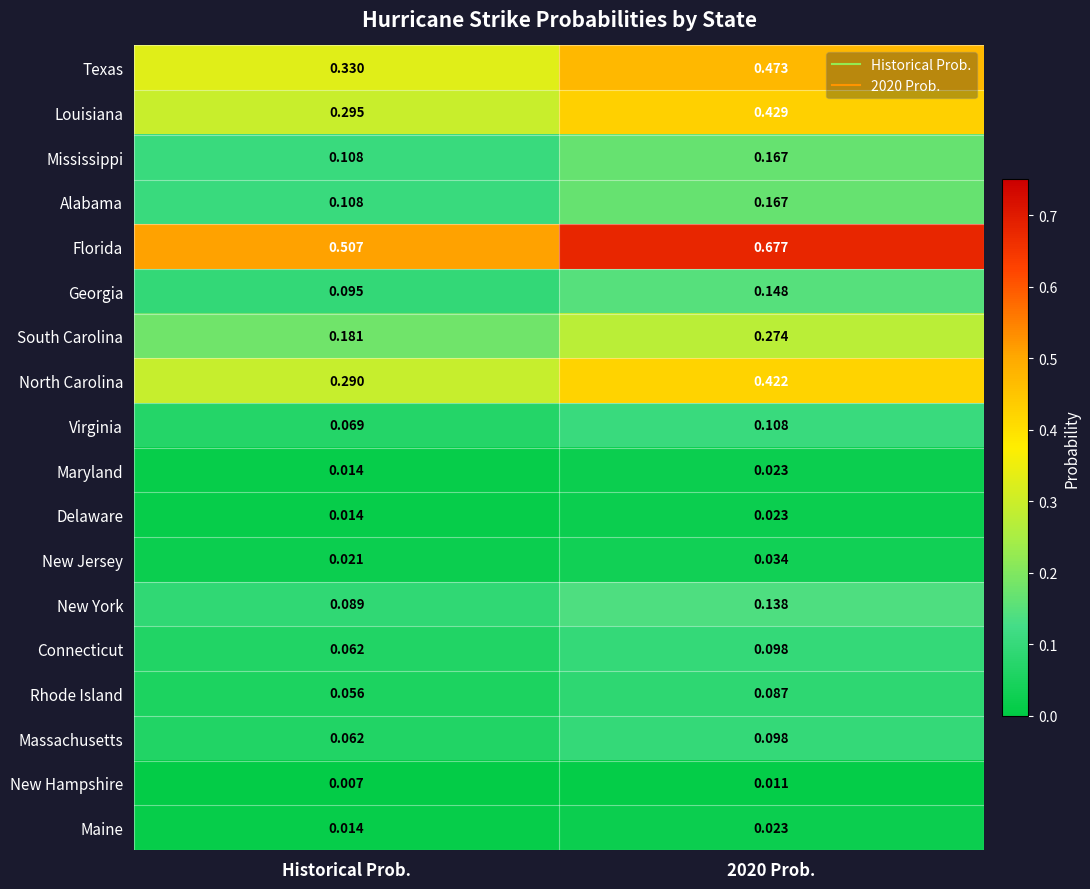

Which series has the largest range (max minus min)?

Florida